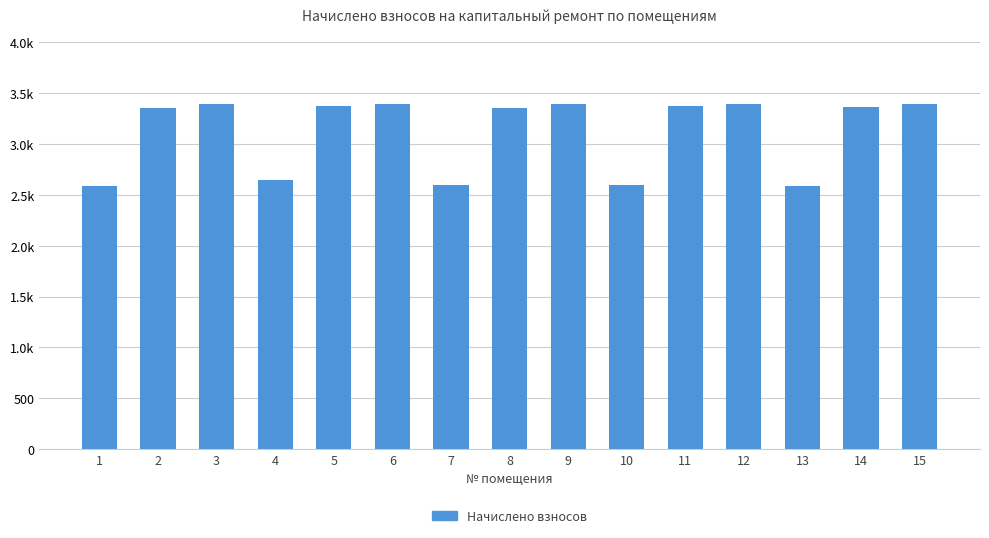

Does the chart contain any negative values?

No